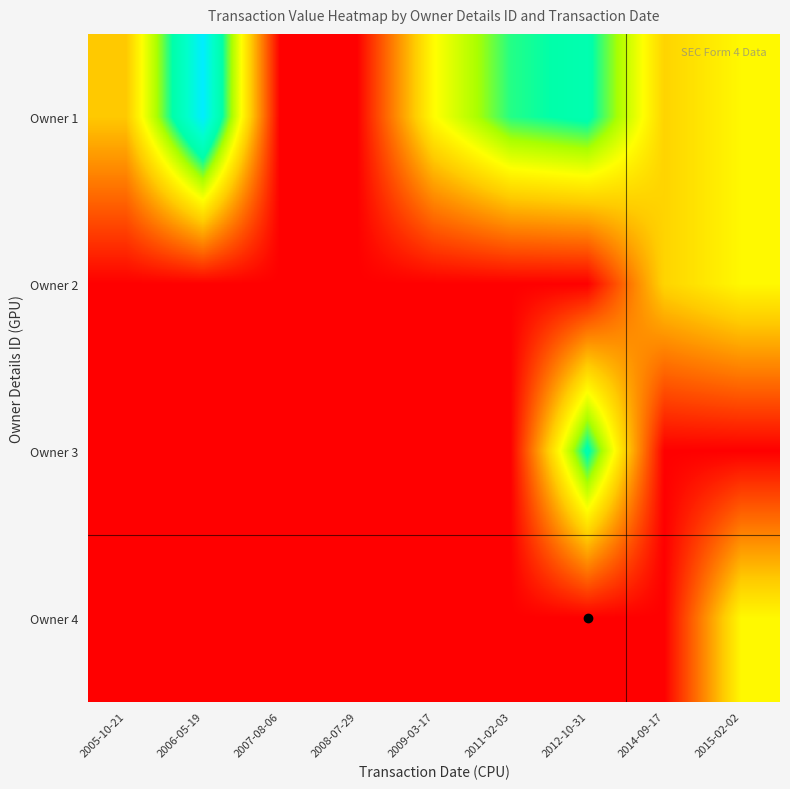

At which category is the sum across all series the highest?

2012-10-31